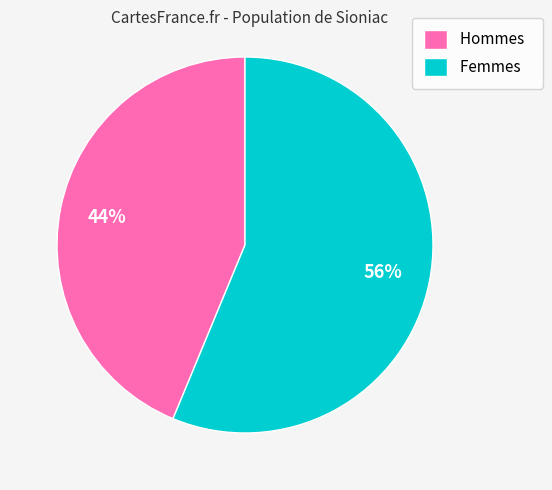

To the nearest percent, what is the combined percentage of Hommes and Femmes?

100%